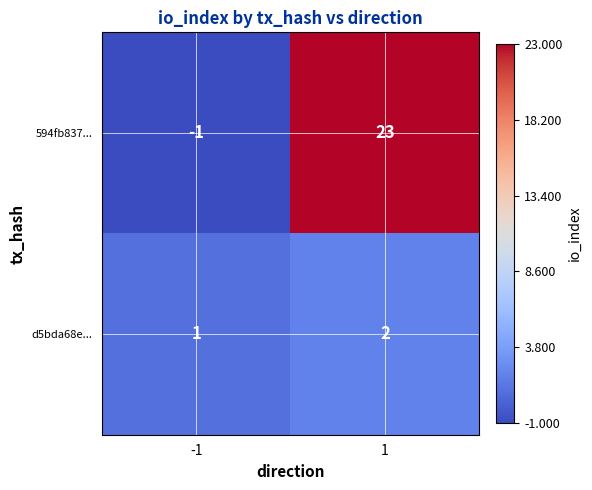

Reading left to right, extract all data points from this chart.

594fb837...: -1	23
d5bda68e...: 1	2